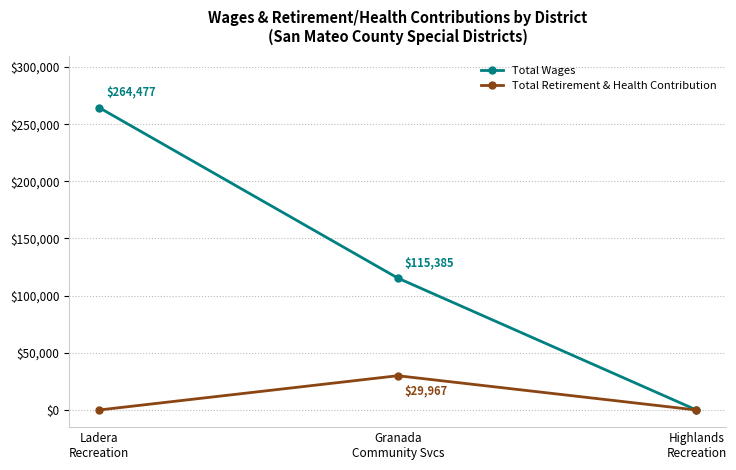

The value of Total Wages at Ladera
Recreation is 447504. True or false?

False